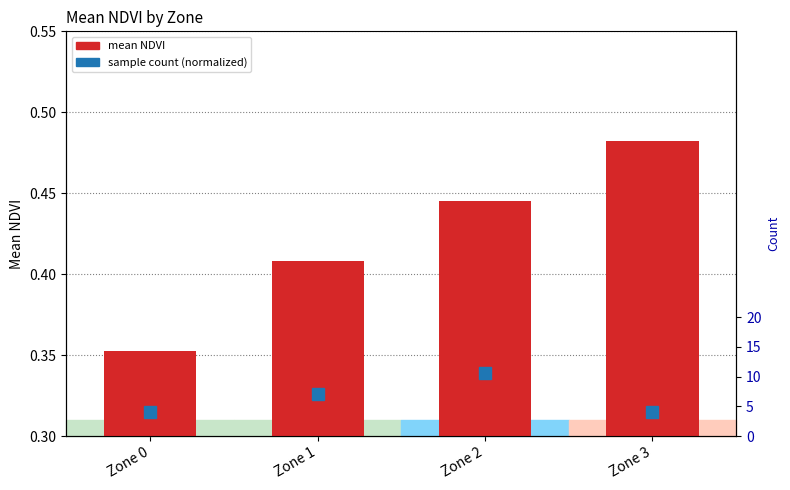

Which has a higher value, Zone 2 or Zone 0?

Zone 2